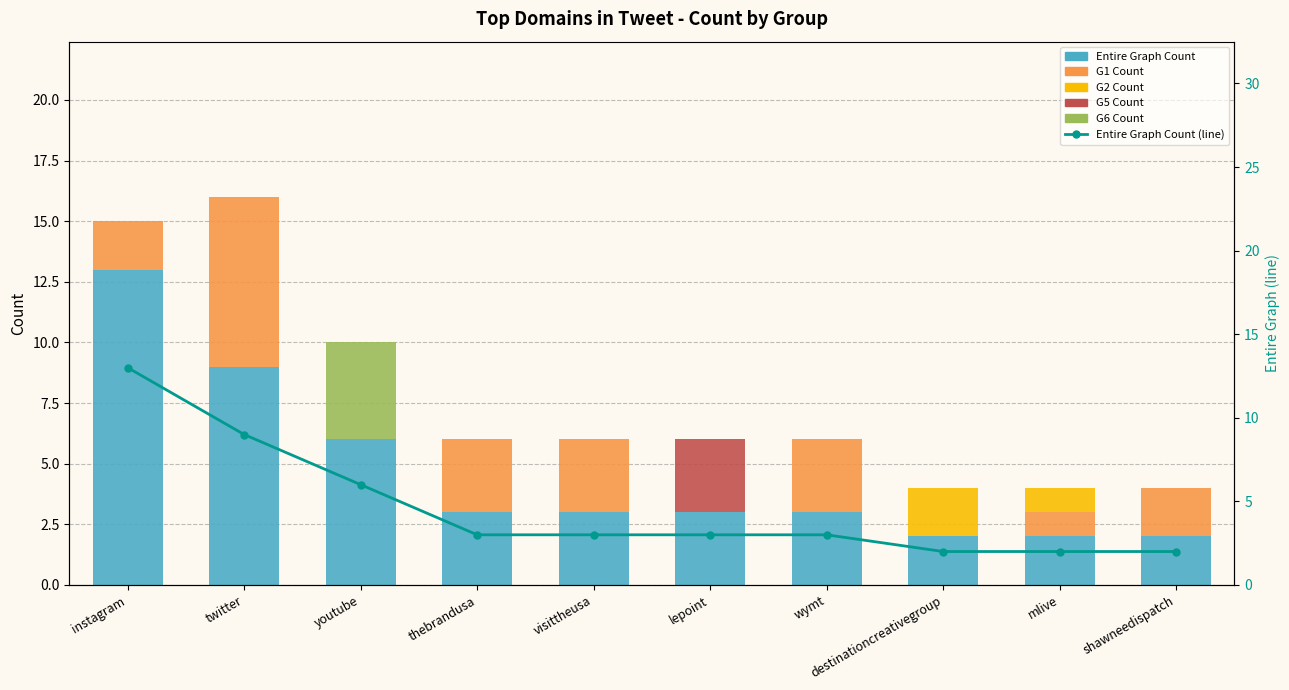

How many data points in G1 Count are above 2?

4